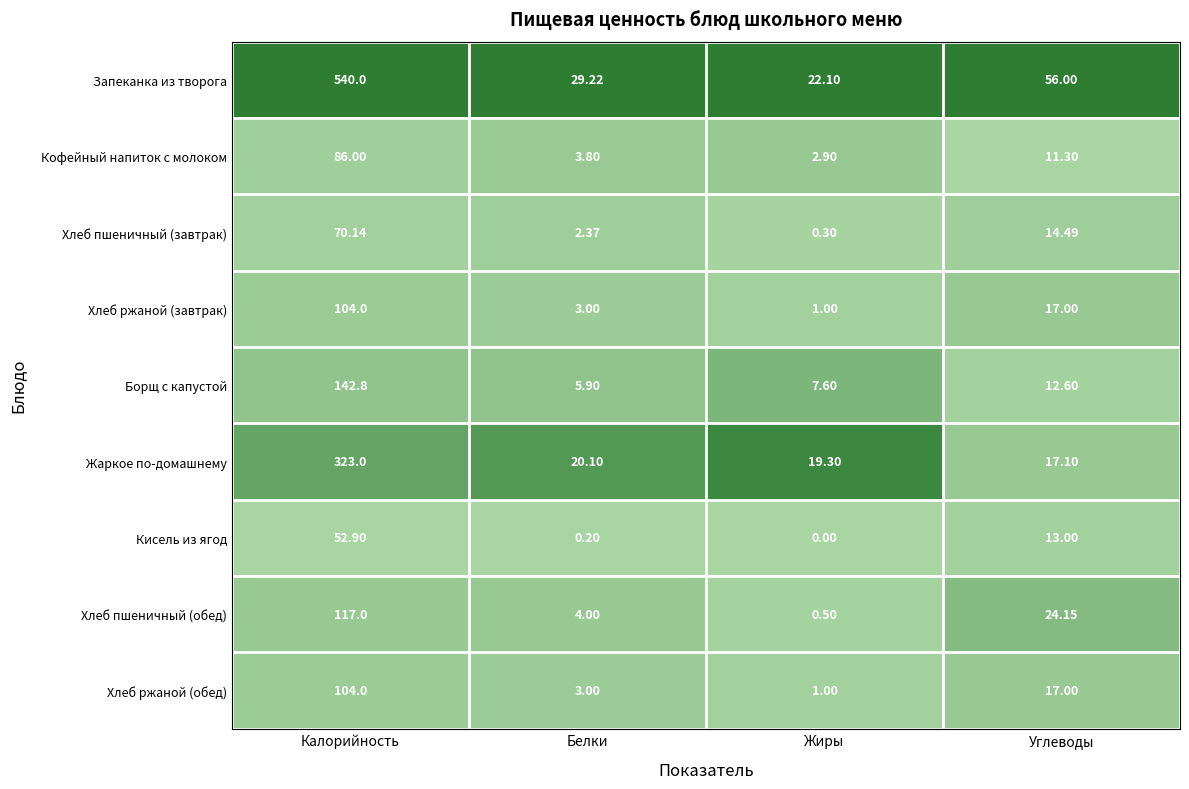

Which category has the highest value in the Хлеб ржаной (обед) series?

Калорийность